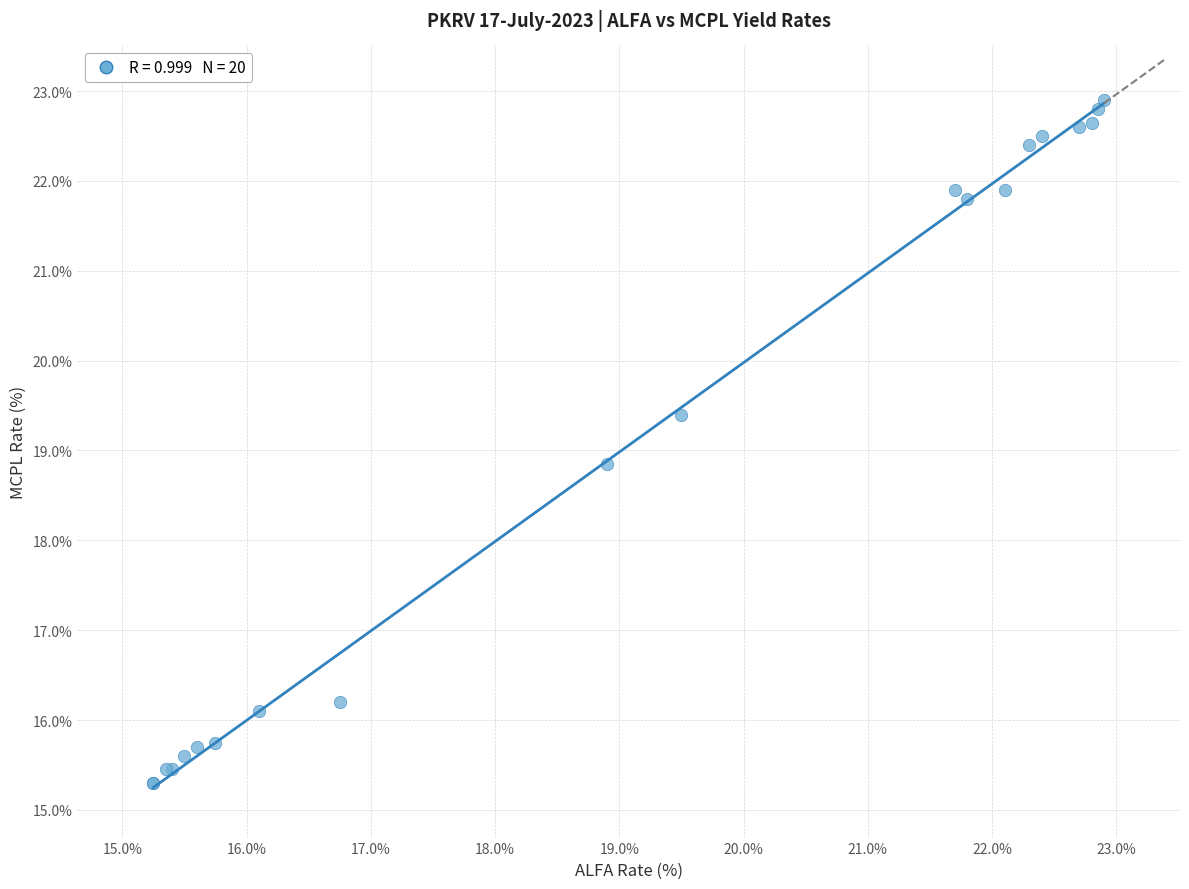

What Y value in the scatter plot is closest to 19?

18.9